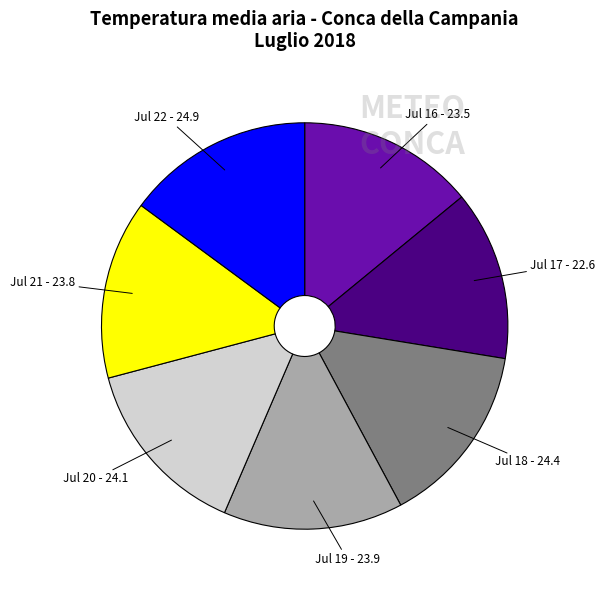

Is the sum of Jul 22 - 24.9 and Jul 16 - 23.5 greater than half?

No